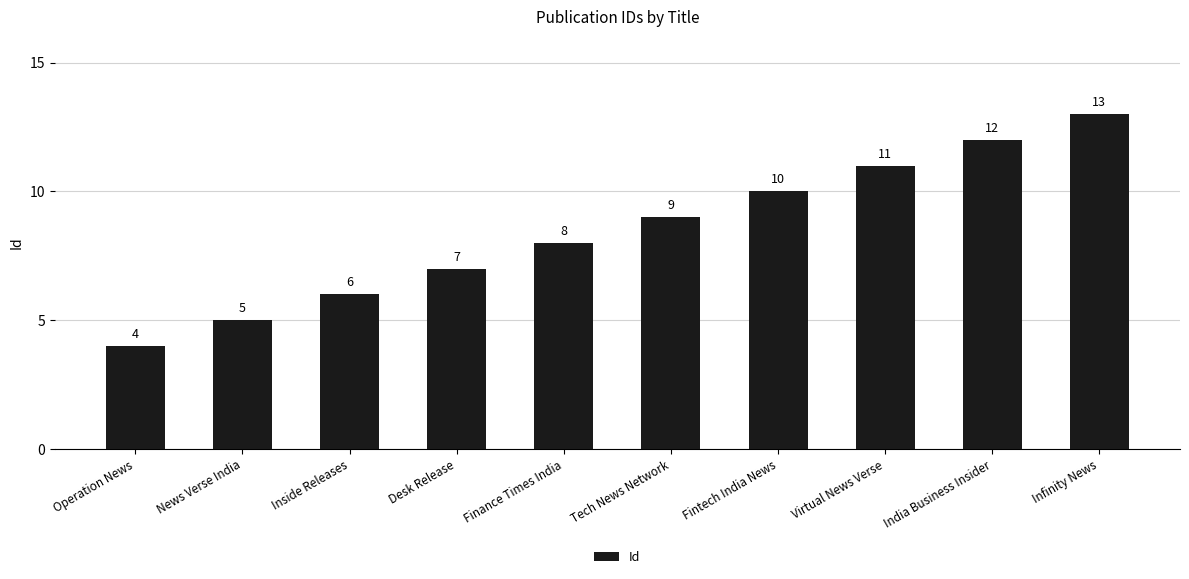

Is it true that the value at Virtual News Verse is 11?

True